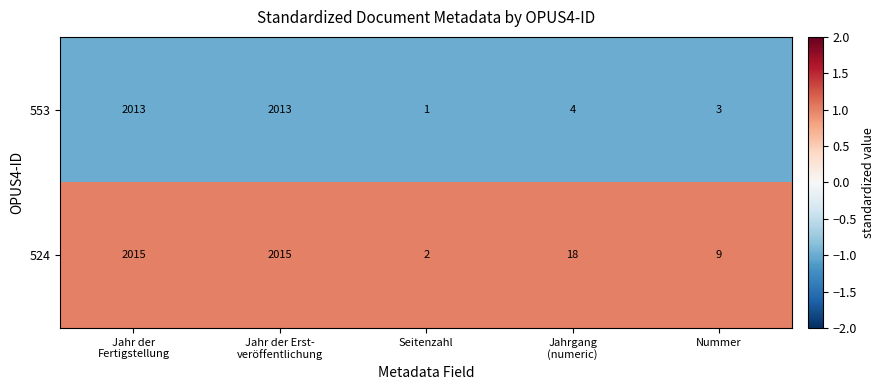

At Nummer, list the series in order from largest to smallest.

524, 553